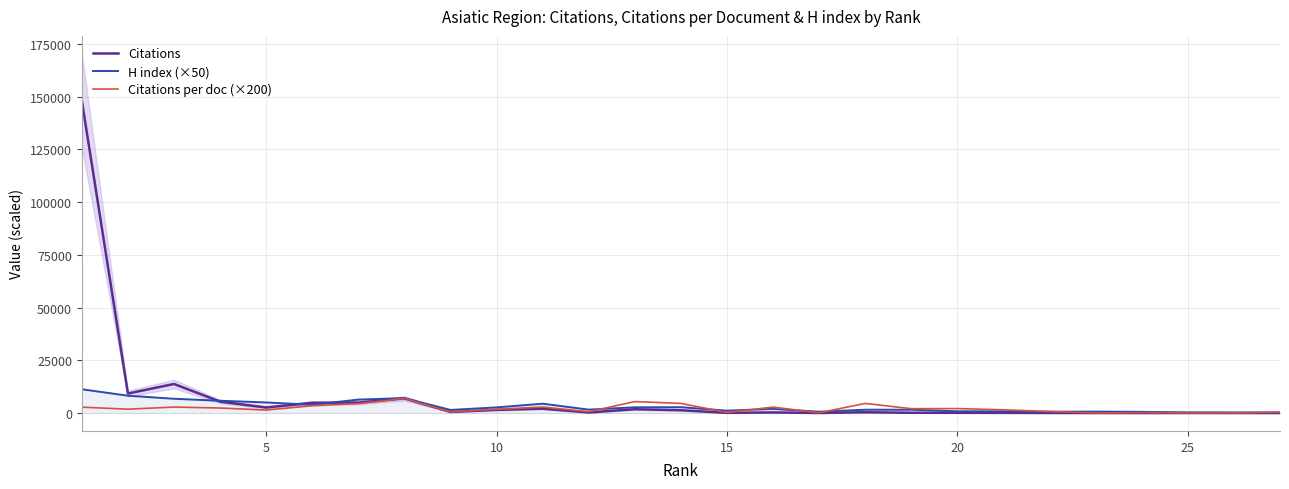

How many data points in Citations per doc (×200) are above 1804?

13